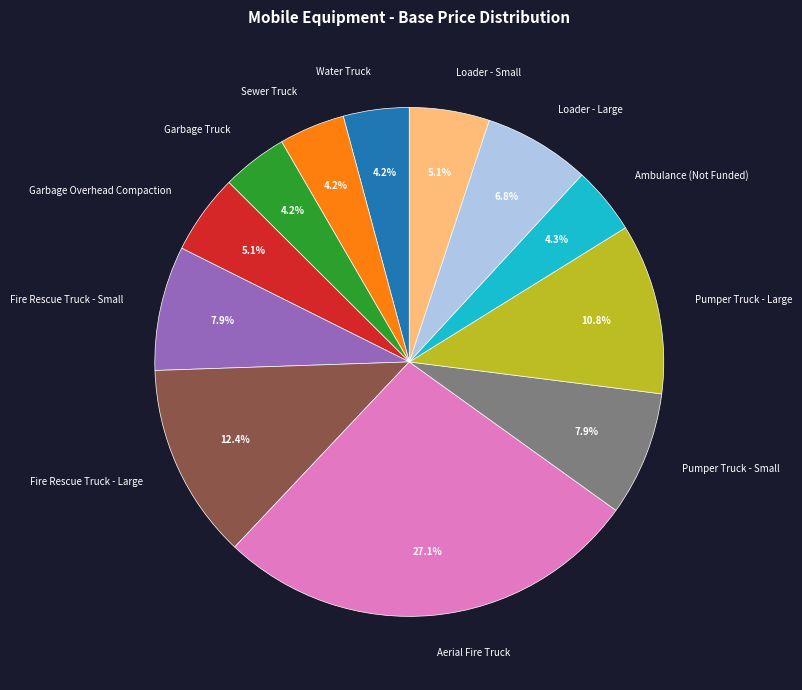

To the nearest percent, what percentage of the pie is Pumper Truck - Large?

11%